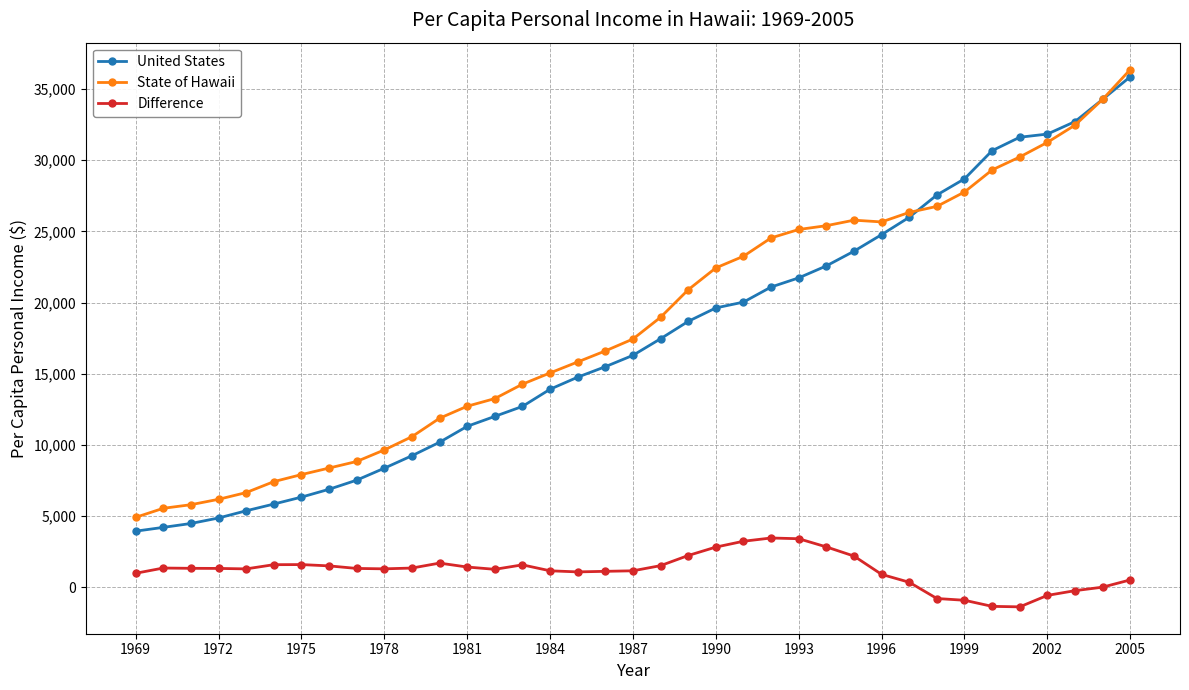

Which series has the widest spread of values?

United States